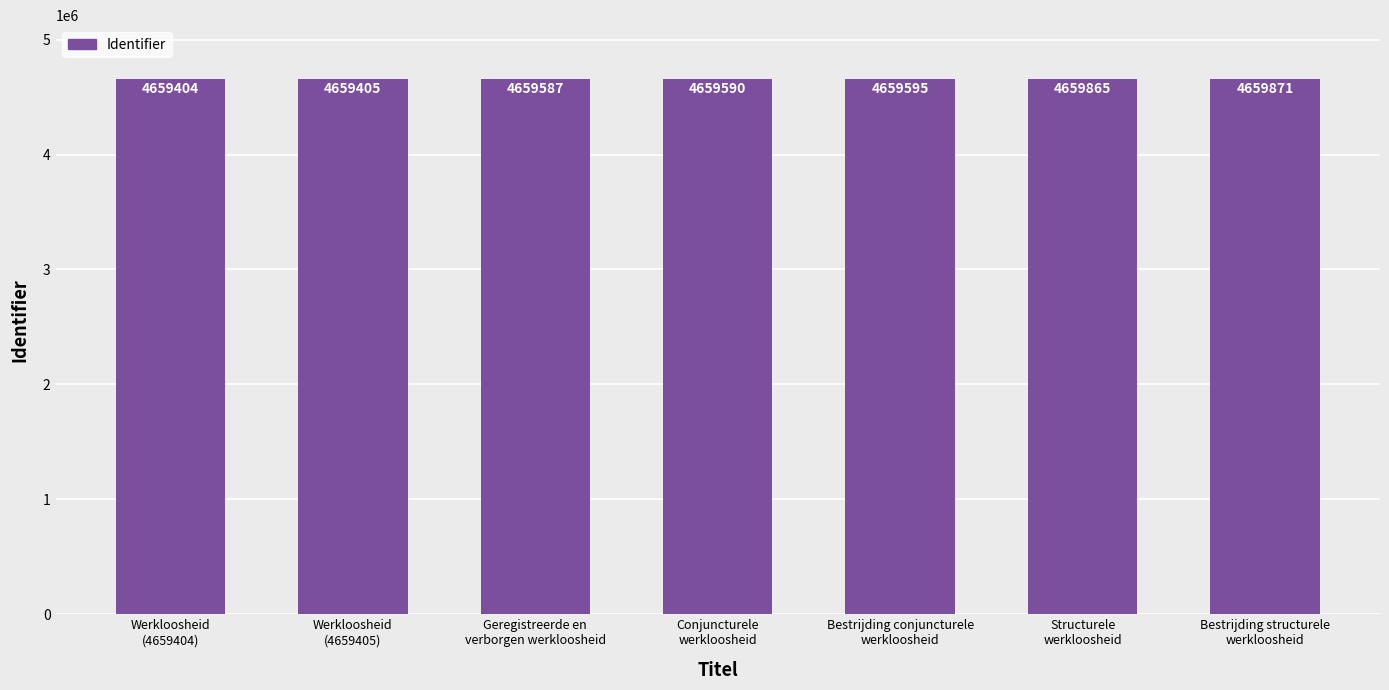

Which has a higher value, Werkloosheid
(4659404) or Conjuncturele
werkloosheid?

Conjuncturele
werkloosheid